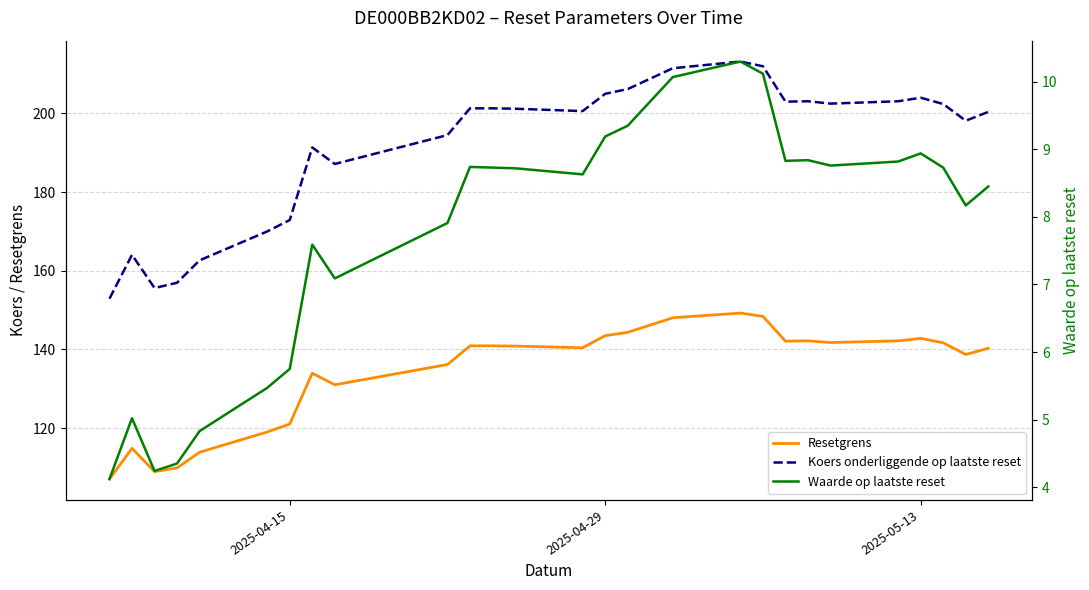

How many data points does each series have?

27